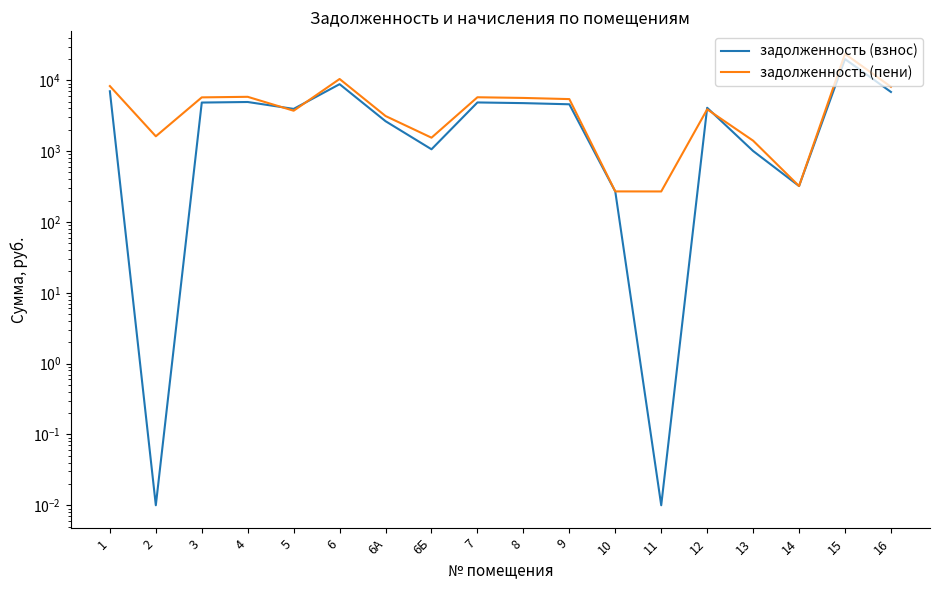

The задолженность (взнос) series shows 0.0 at 11. True or false?

False